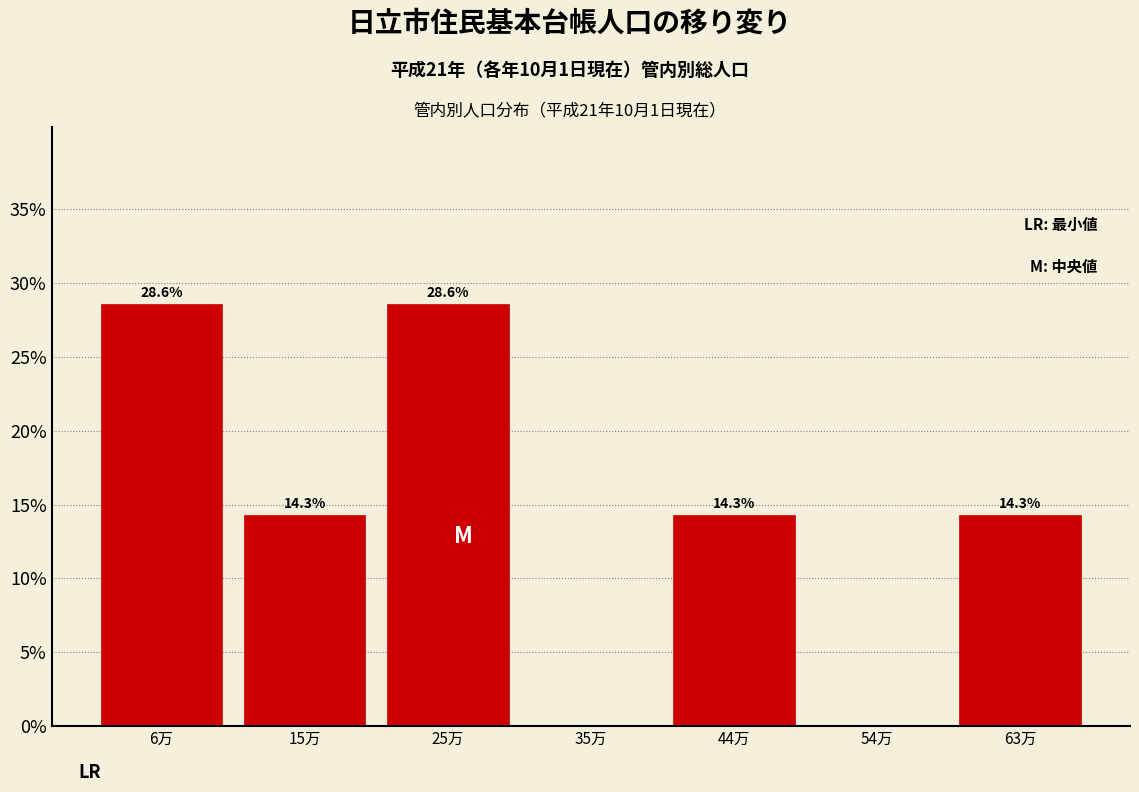

Reading left to right, what are all the values shown in this chart?

6万=28.6	15万=14.3	25万=28.6	35万=0.0	44万=14.3	54万=0.0	63万=14.3